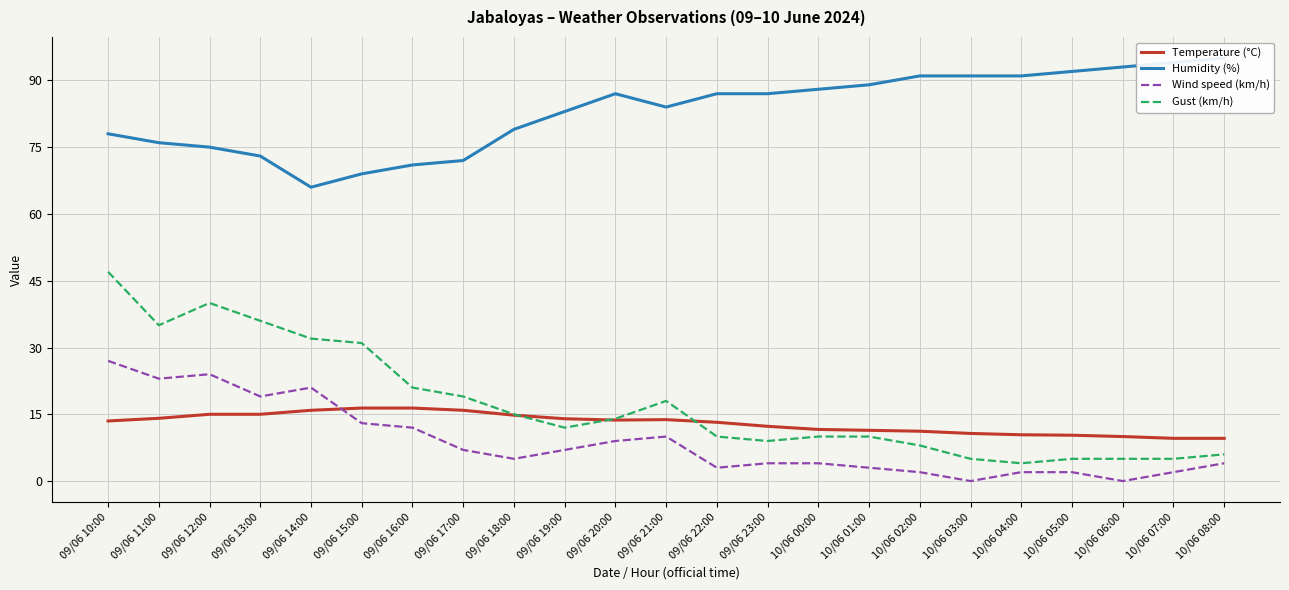

At 10/06 01:00, list the series in order from largest to smallest.

Humidity (%), Temperature (°C), Gust (km/h), Wind speed (km/h)